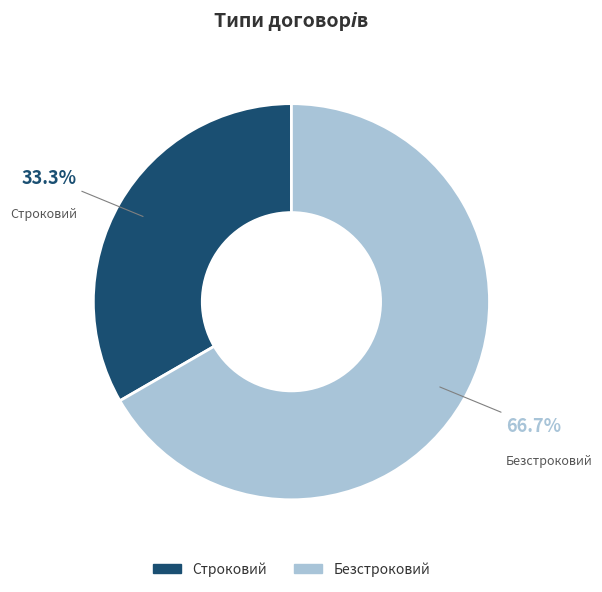

What portion of the pie excludes Безстроковий?

33.3%